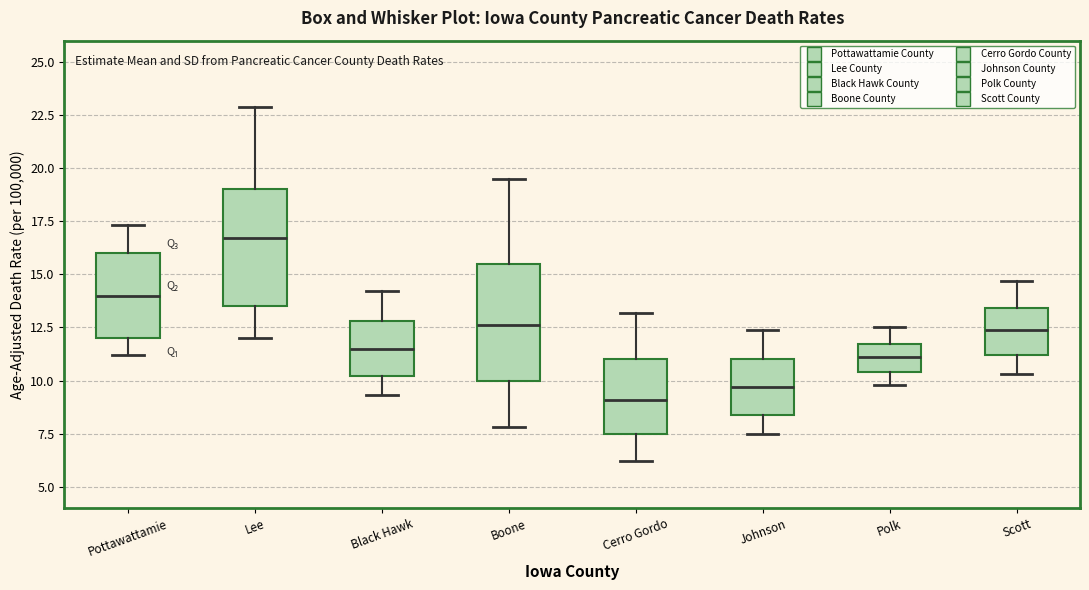

Reading left to right, read every box against the y-axis: the position of its median line, the range the box covers, and the ends of its whiskers. The values are not printed on the chart, so give them approximately, as read against the axis.

Pottawattamie: median 14.0, box 12.0 to 16.0, whiskers 11.0 to 17.5
Lee: median 16.5, box 13.5 to 19.0, whiskers 12.0 to 23.0
Black Hawk: median 11.5, box 10.0 to 13.0, whiskers 9.5 to 14.0
Boone: median 12.5, box 10.0 to 15.5, whiskers 8.0 to 19.5
Cerro Gordo: median 9.0, box 7.5 to 11.0, whiskers 6.0 to 13.0
Johnson: median 9.5, box 8.5 to 11.0, whiskers 7.5 to 12.5
Polk: median 11.0, box 10.5 to 11.5, whiskers 10.0 to 12.5
Scott: median 12.5, box 11.0 to 13.5, whiskers 10.5 to 14.5